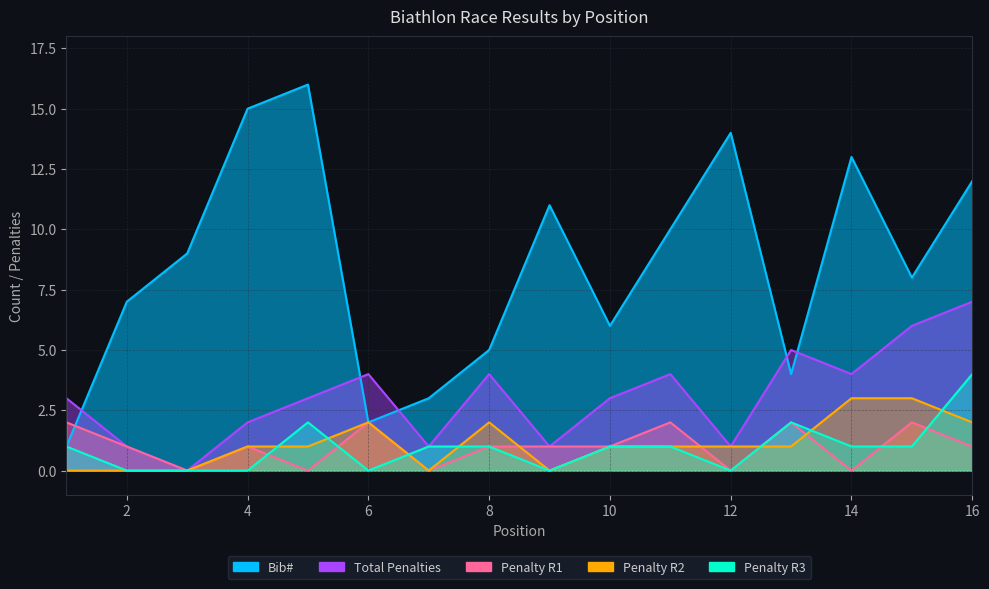

Where is Penalty R1 nearest to the value 1?

2